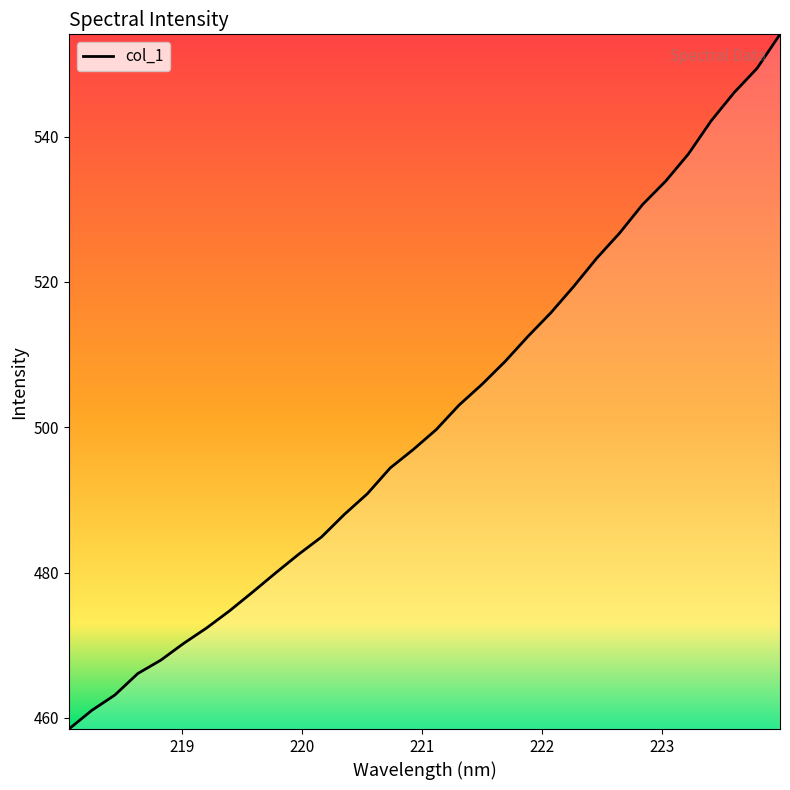

What is the smallest value displayed?

458.5